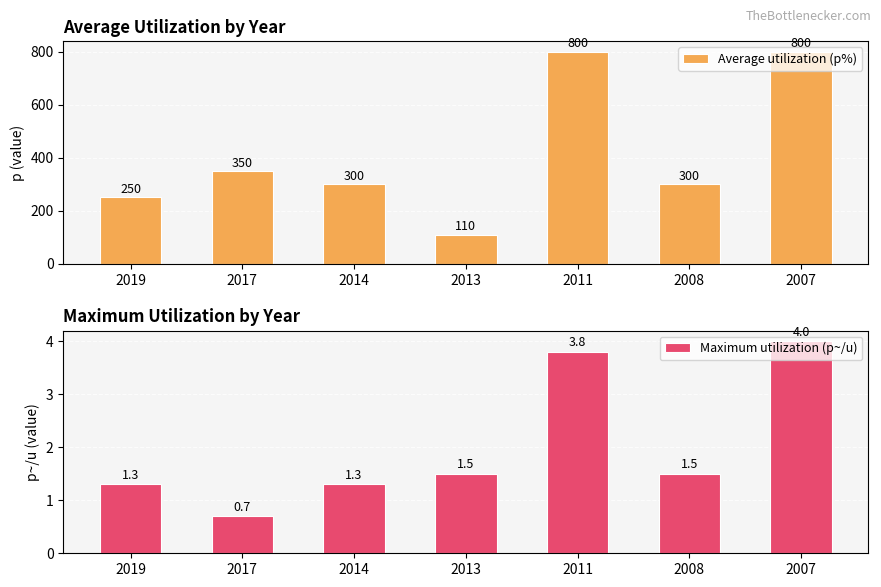

At which label does Average utilization (p%) first exceed 300?

2017